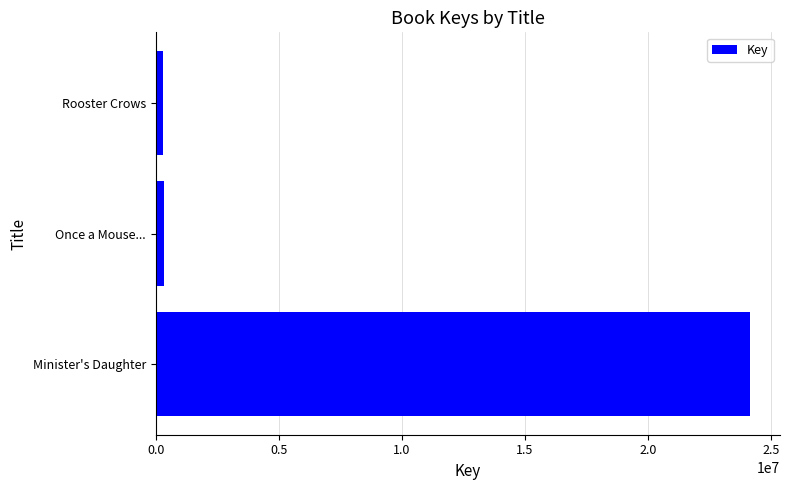

Does the chart contain stacked bars?

No